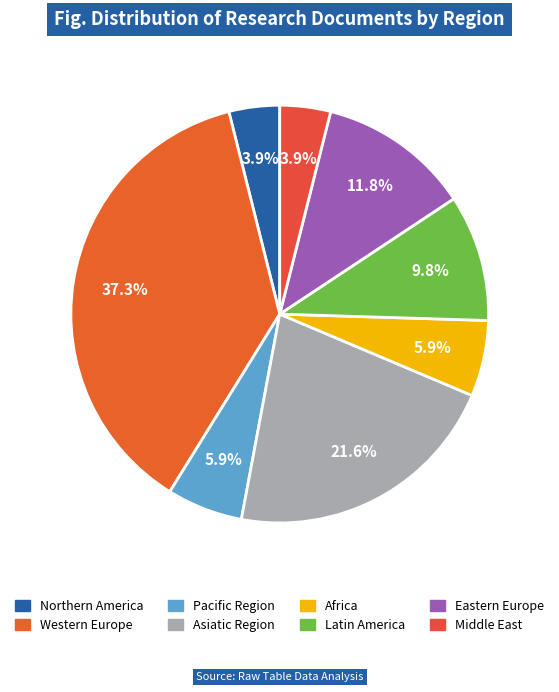

How many slices are in this pie chart?

8